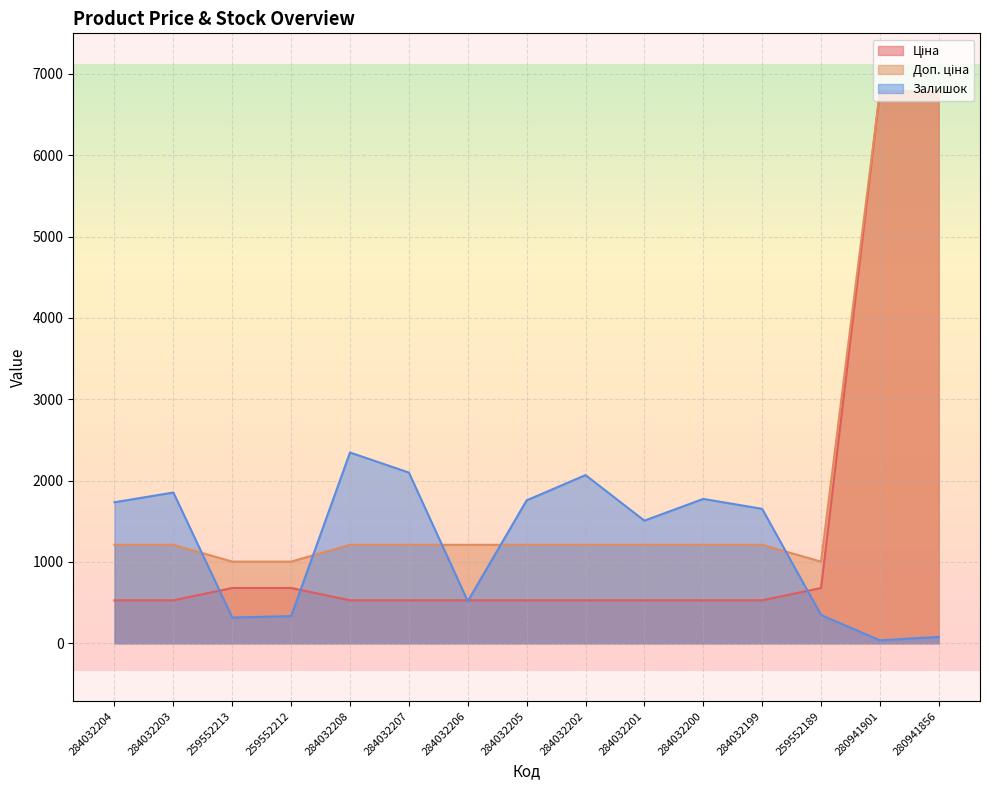

What is the minimum value for Доп. ціна?

1004.1